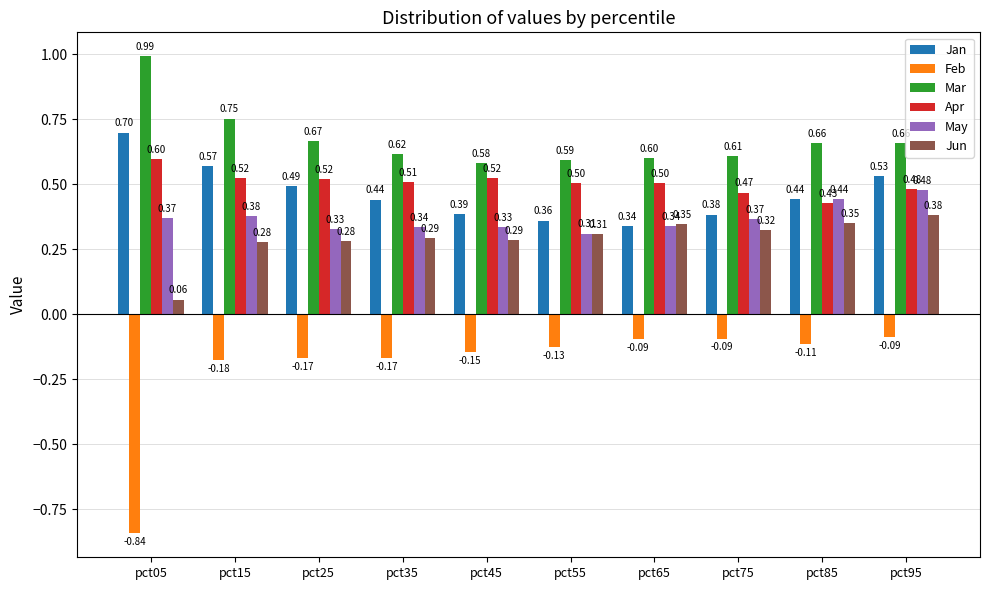

At pct75, list the series in order from largest to smallest.

Mar, Apr, Jan, May, Jun, Feb